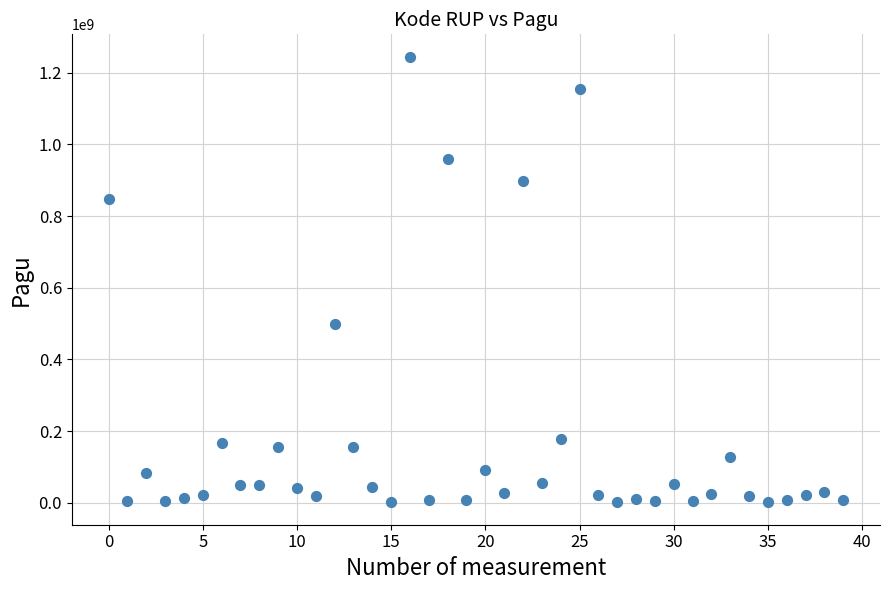

What is the range of Y values (max minus min)?

1244080000